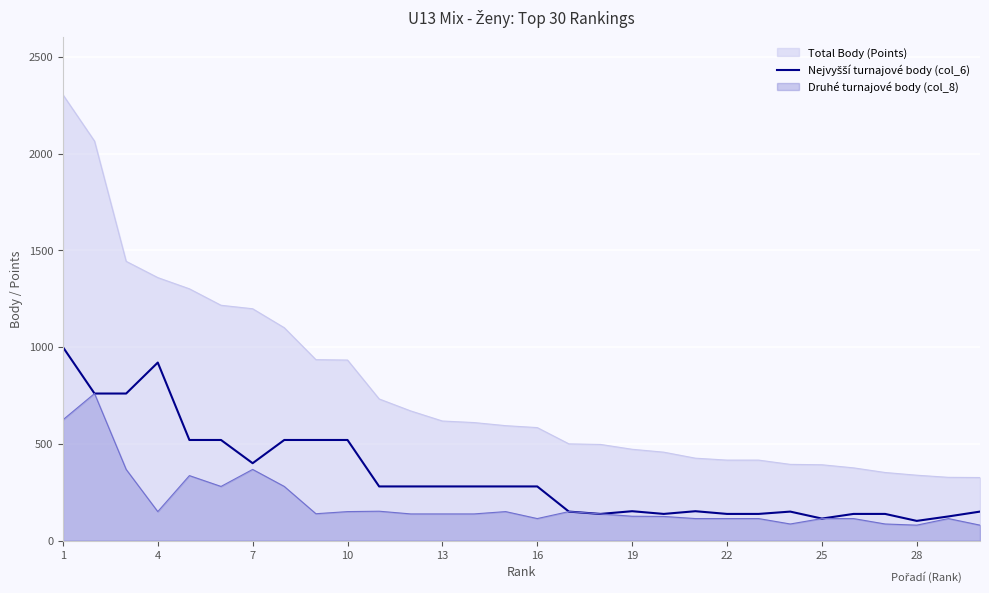

What is the difference between the maximum and minimum values?

898